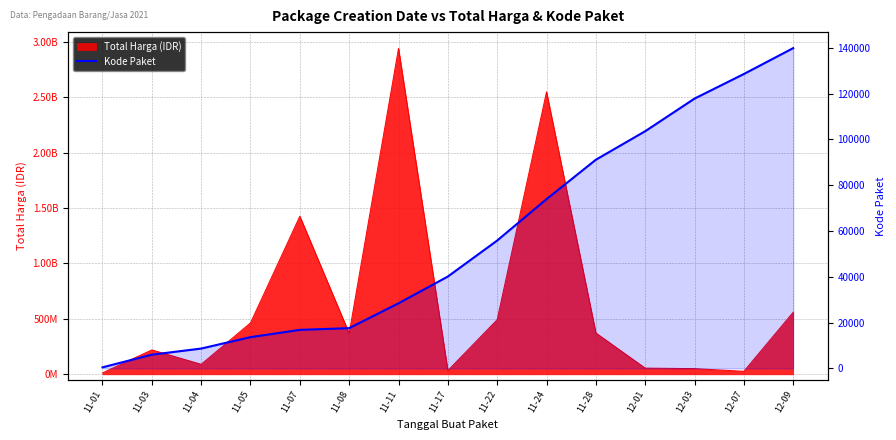

What is the label of the 9th point from the right?

11-11